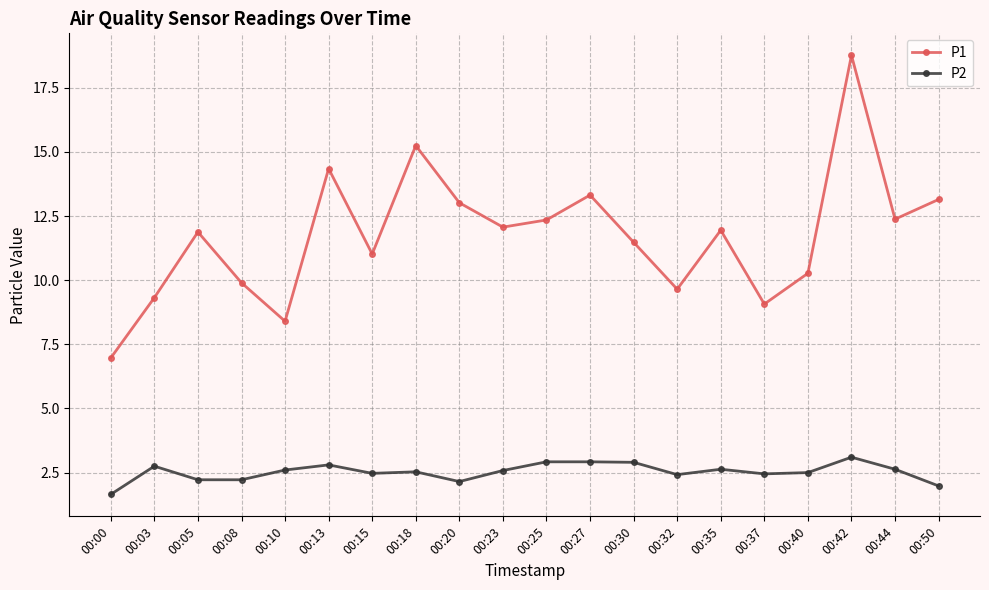

What is the average value of the P1 series?

11.7